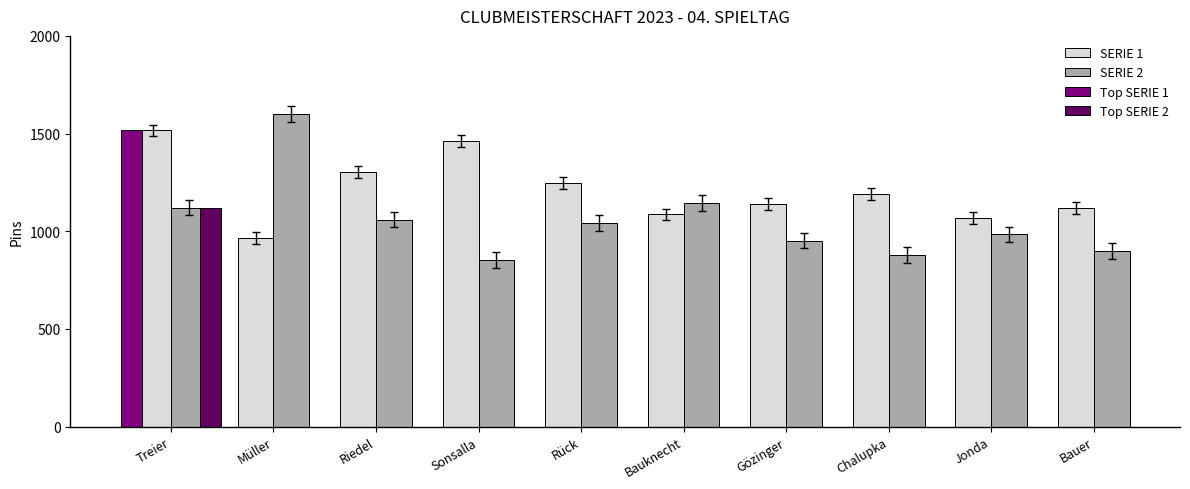

True or false: SERIE 1 has a value of 1120 at Bauer.

True